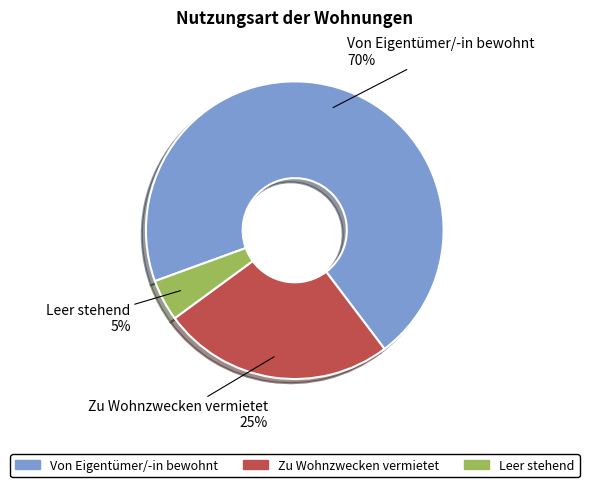

To the nearest percent, what percentage of the pie is Zu Wohnzwecken vermietet?

25%